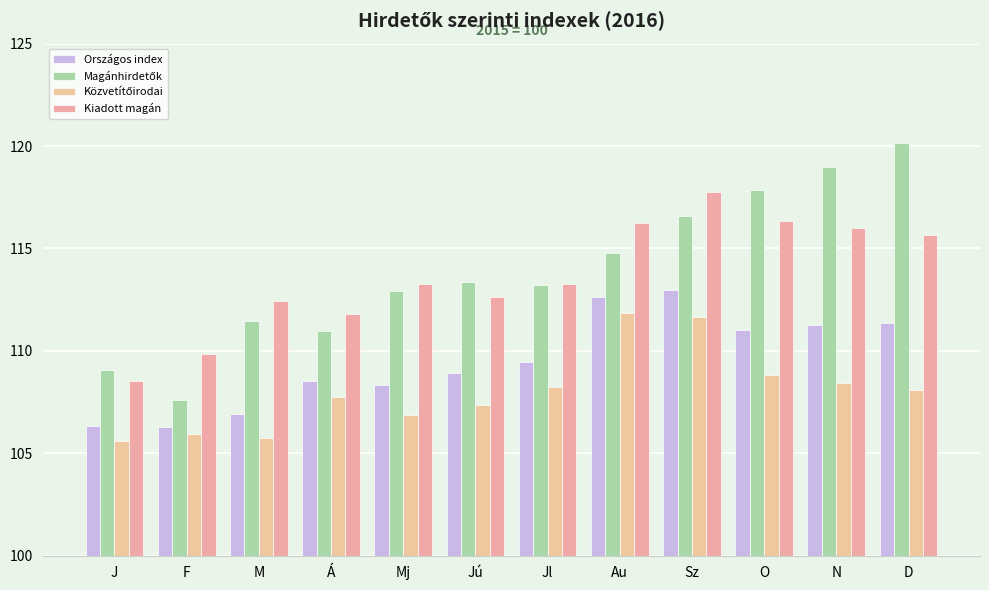

The value of Közvetítőirodai at O is 108.8. True or false?

True